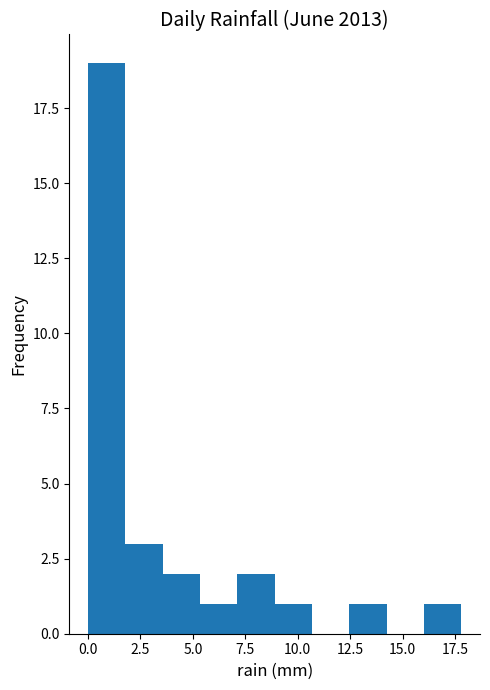

Read against the x-axis, roughly where is the centre of the tallest bar?

1.0